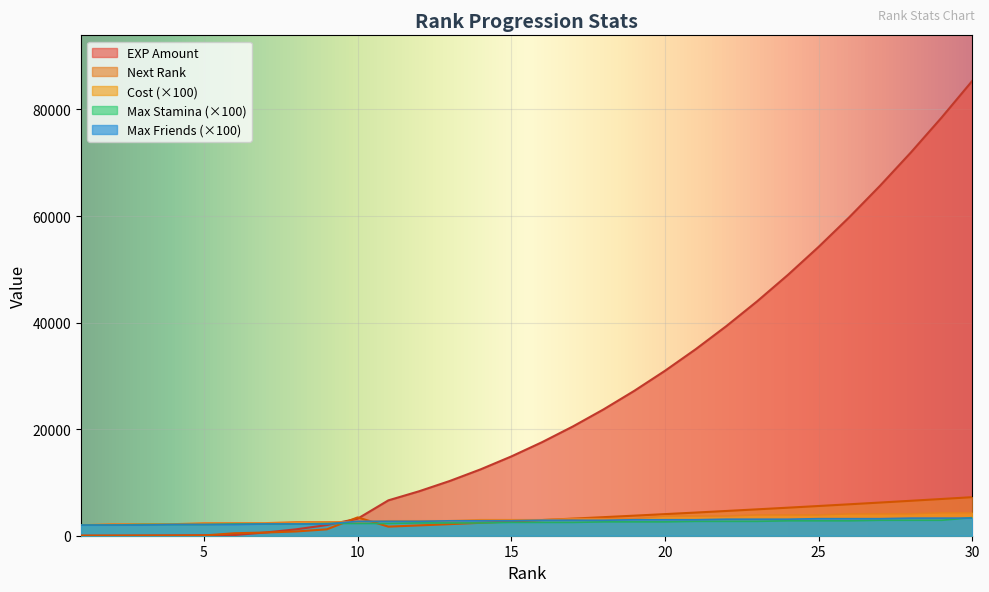

True or false: Max Stamina has a value of 3462 at 4.

False